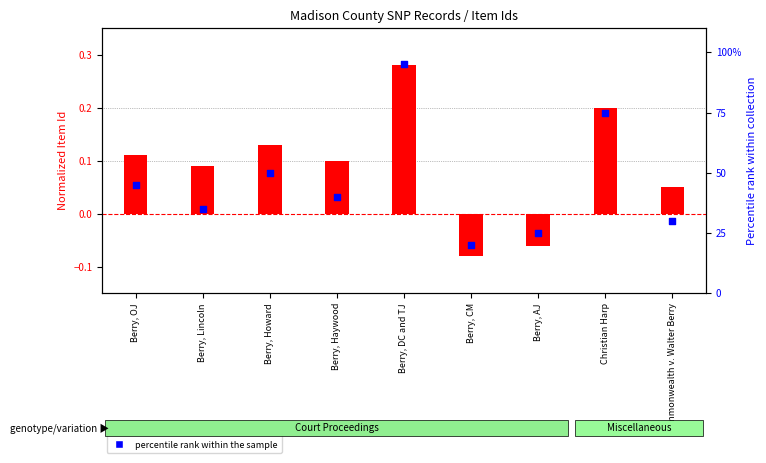

Which series contains the highest Y value?

percentile rank within the sample